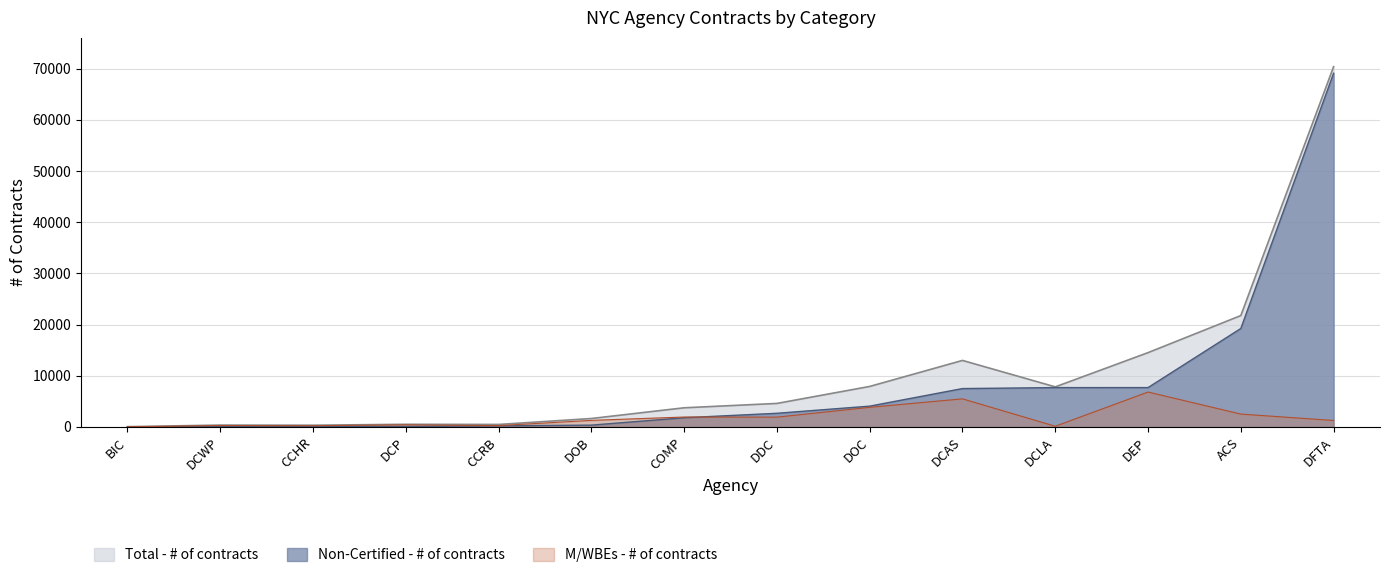

How many lines are shown in the chart?

3